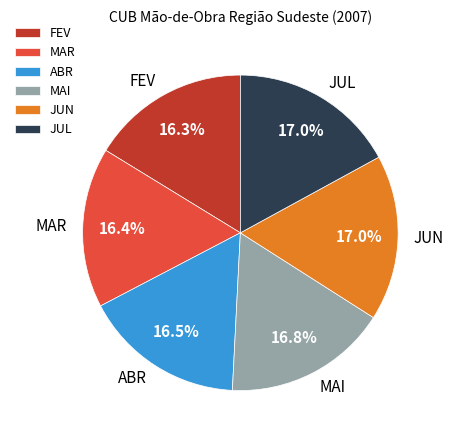

What percentage is NOT represented by ABR?

83.5%